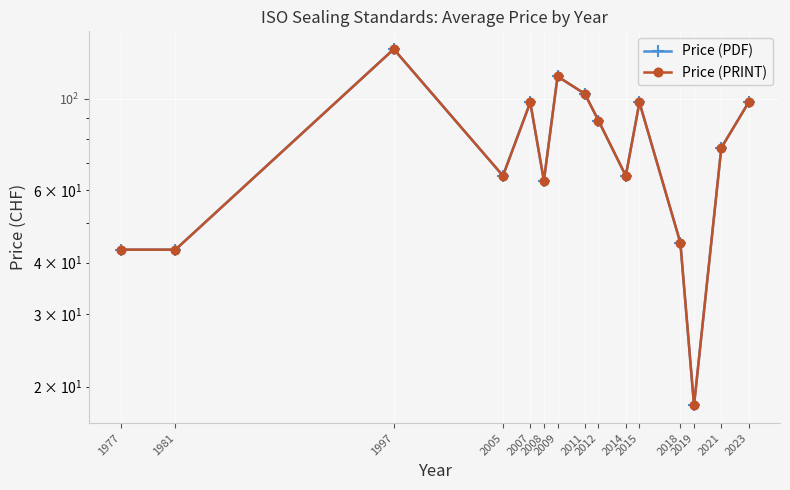

The Price (PRINT) series shows 31.1 at 2019. True or false?

False